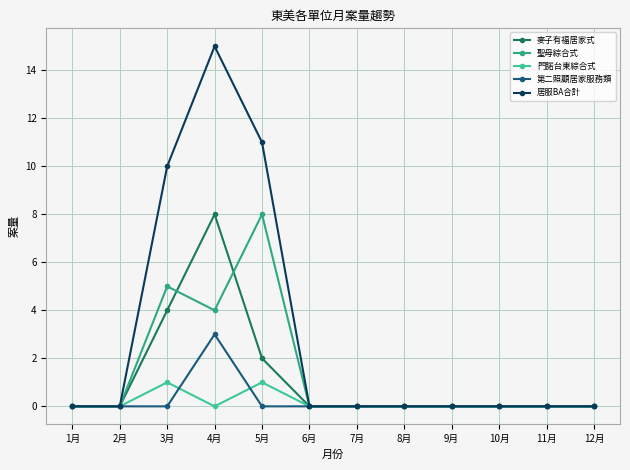

Is it true that 麥子有福居家式 equals -3 at 7月?

False